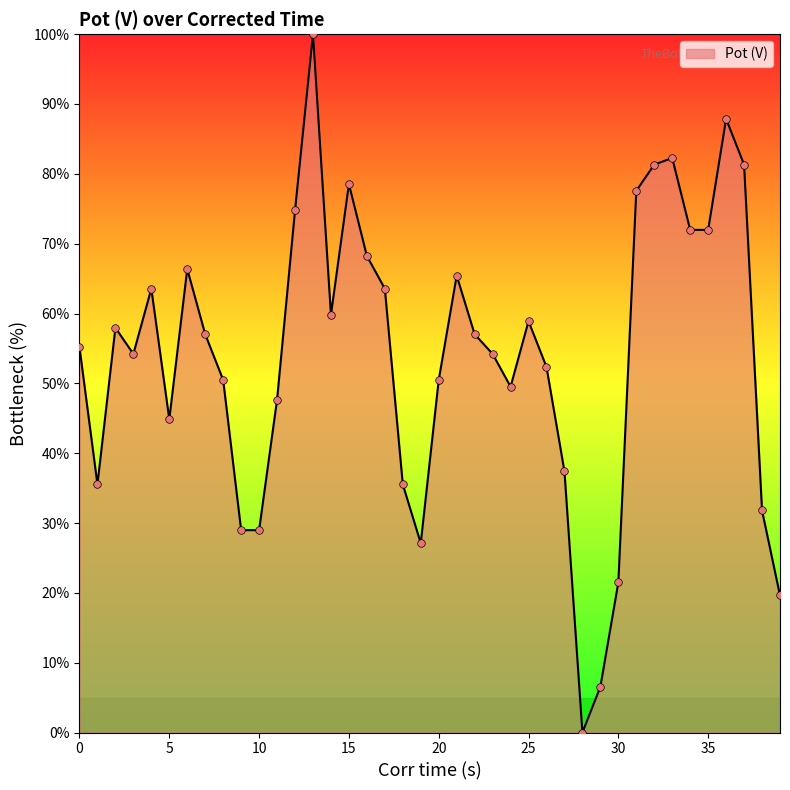

What is the greatest value displayed?

100.0